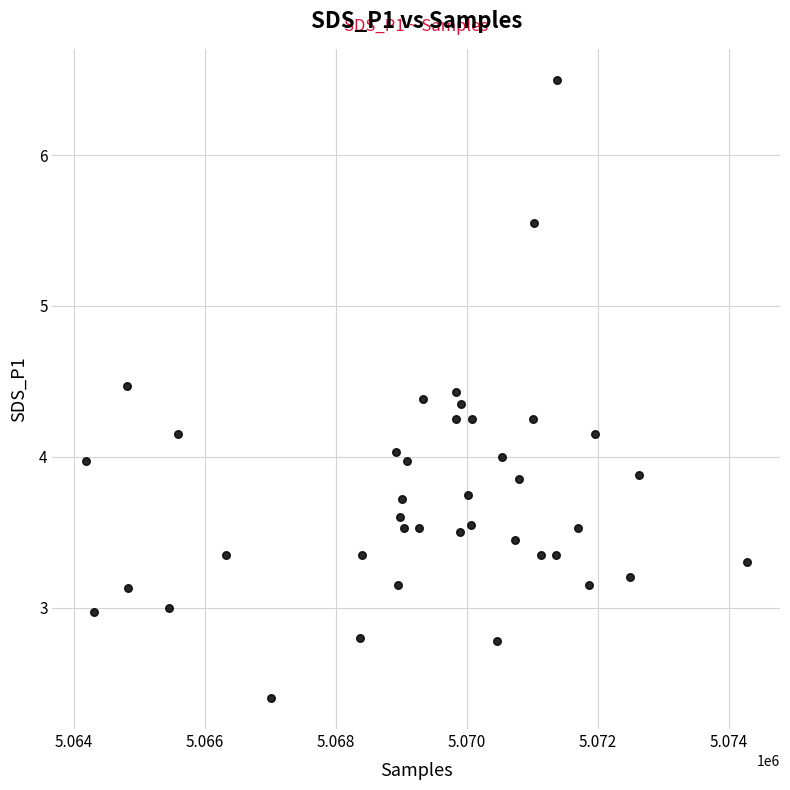

What is the range of Y values (max minus min)?

4.1